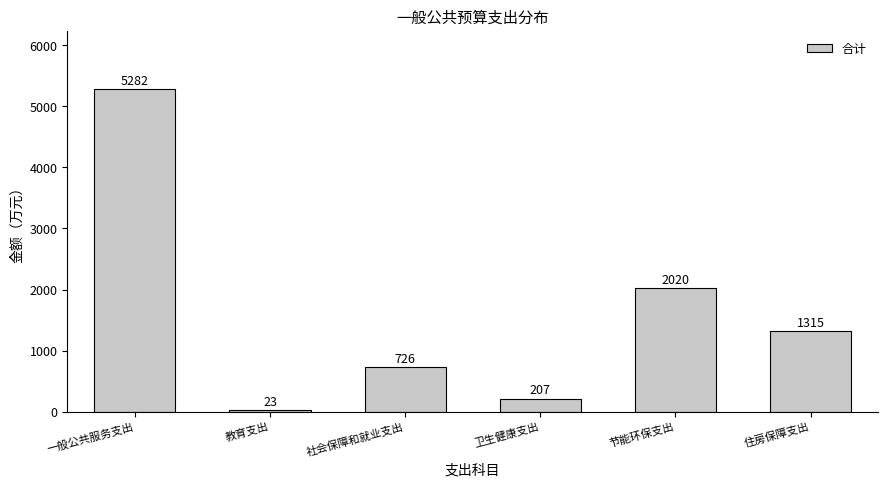

The value at 住房保障支出 is 1314.7. True or false?

True